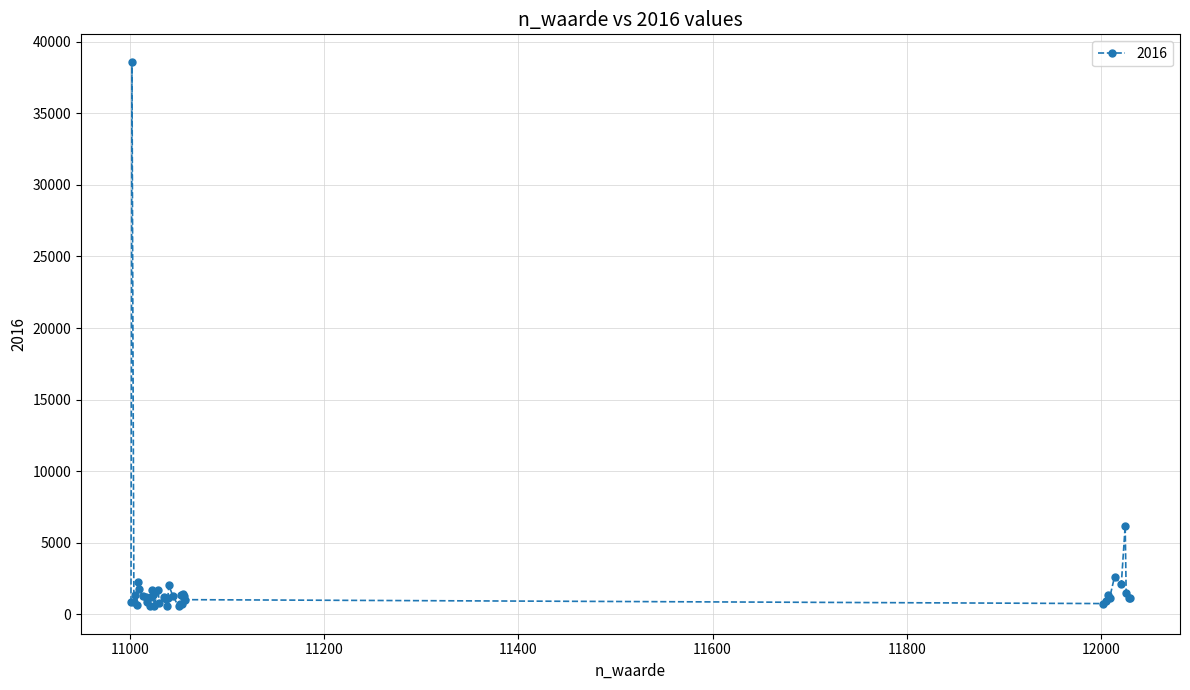

What is the sum of all values?

91145